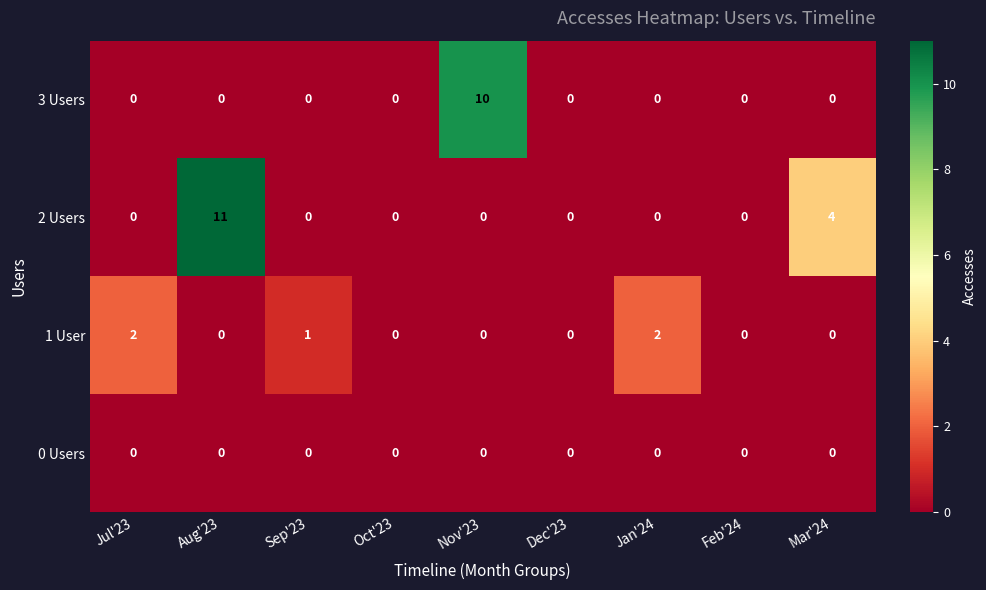

Which series has the largest range (max minus min)?

2 Users